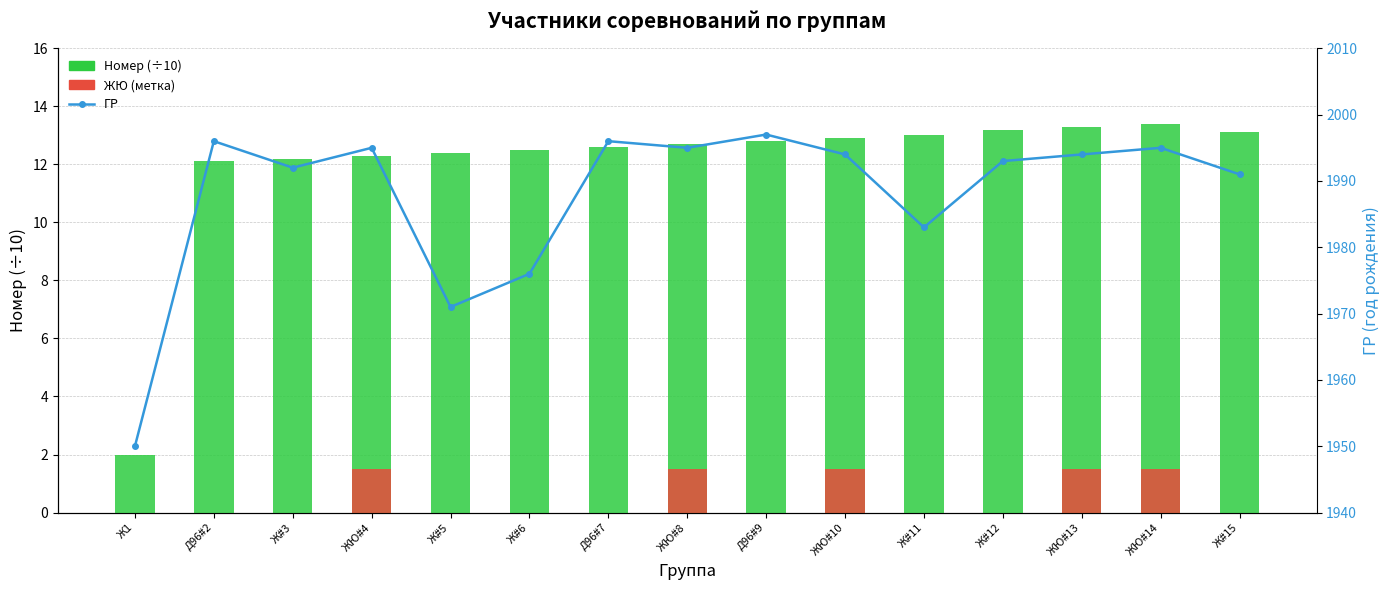

The Номер (×10) series shows 12.1 at Д96#2. True or false?

True